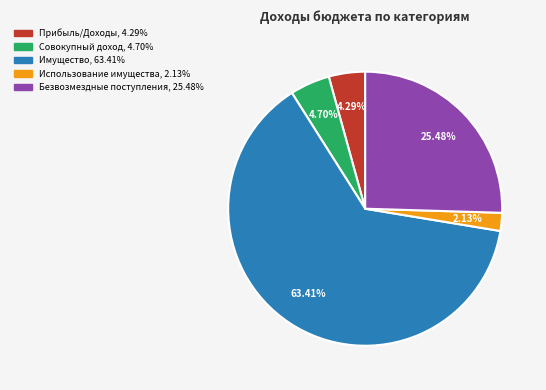

Is there any slice that represents more than half of the pie?

Yes